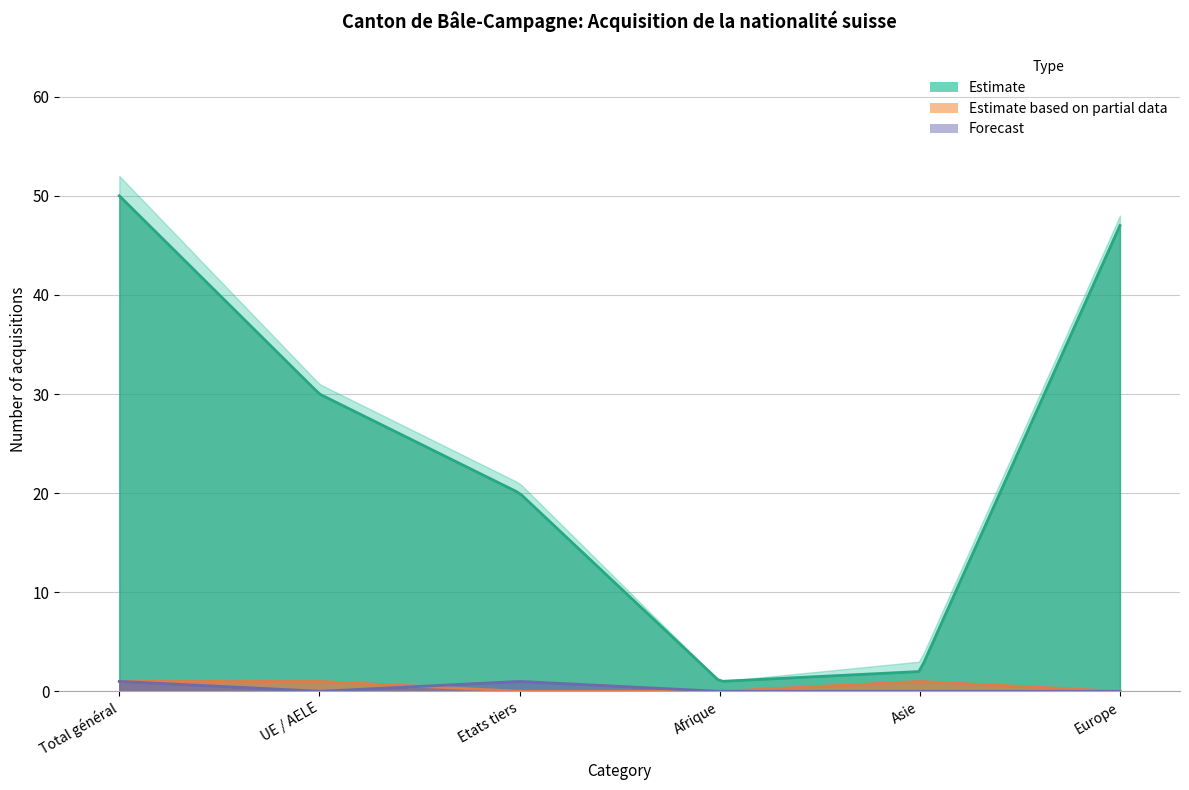

What position from the left is Etats tiers?

3